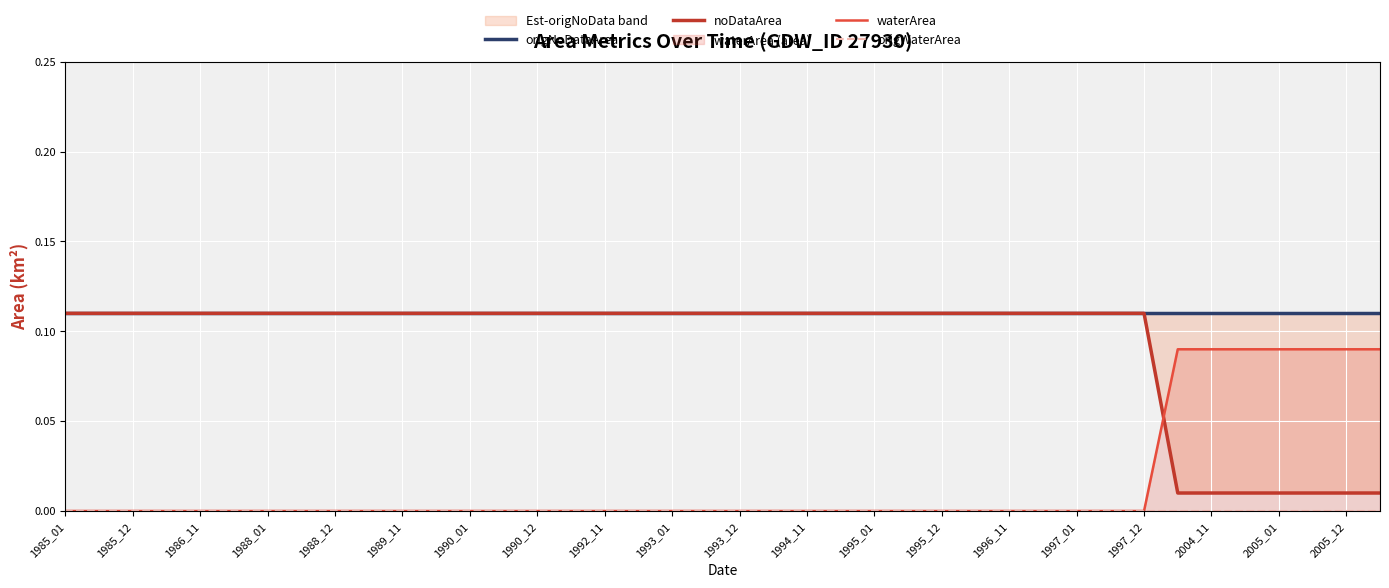

Which series has the largest total across all categories?

origNoDataArea